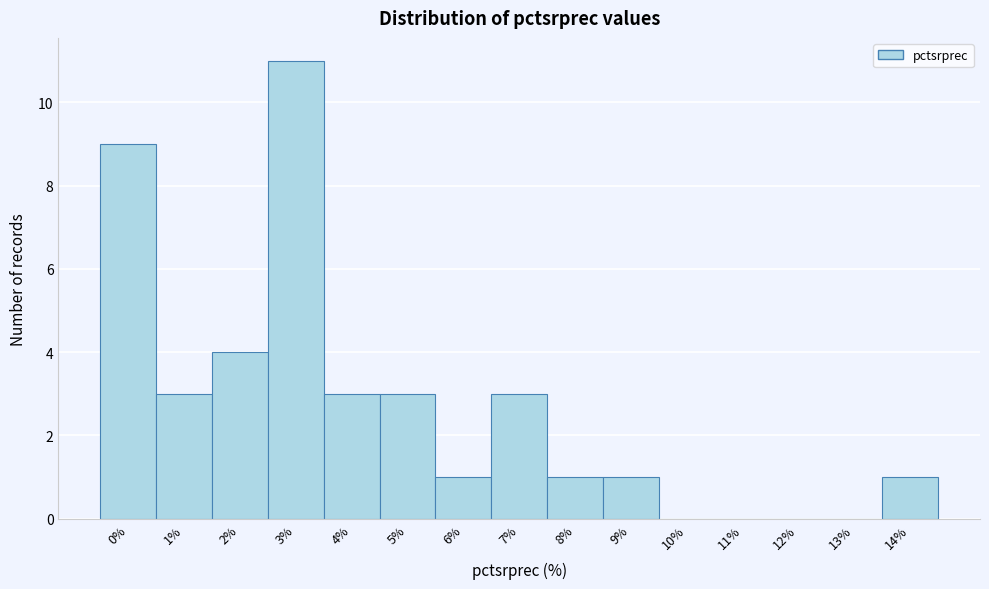

Reading left to right, extract all data points from this chart.

0%=9	1%=3	2%=4	3%=11	4%=3	5%=3	6%=1	7%=3	8%=1	9%=1	10%=0	11%=0	12%=0	13%=0	14%=1